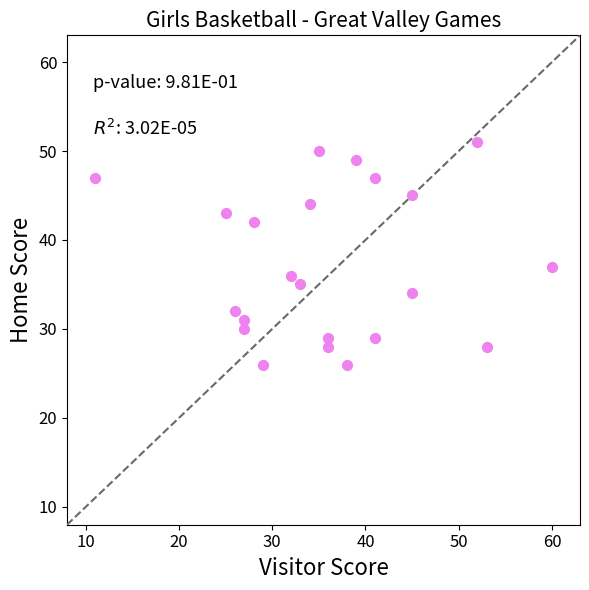

What Y value in the scatter plot is closest to 38?

37